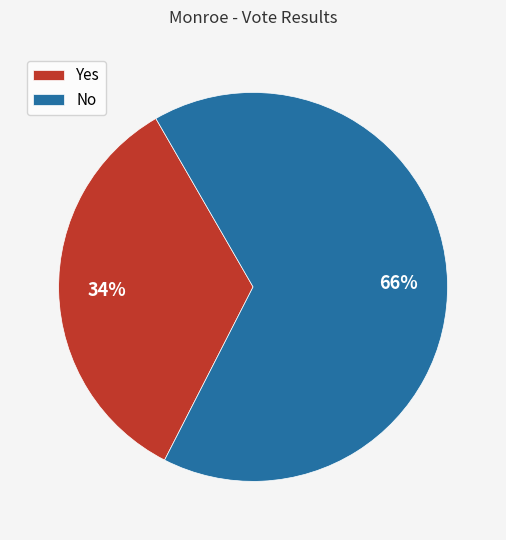

What is the smallest slice in the pie chart?

Yes